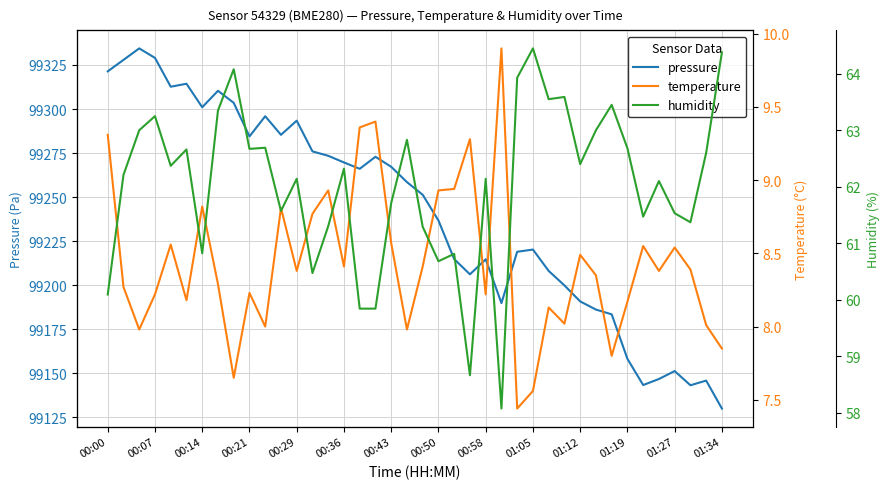

How many values in the temperature series are below 8?

7